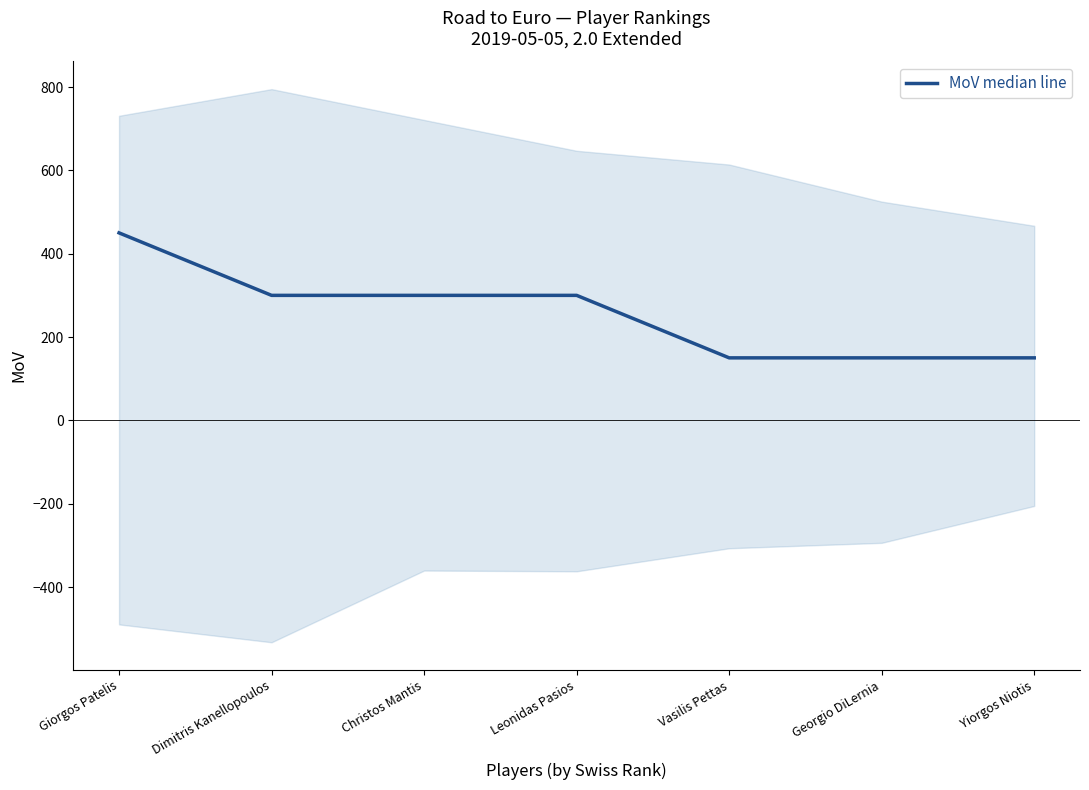

What is the label of the 5th point from the right?

Christos Mantis